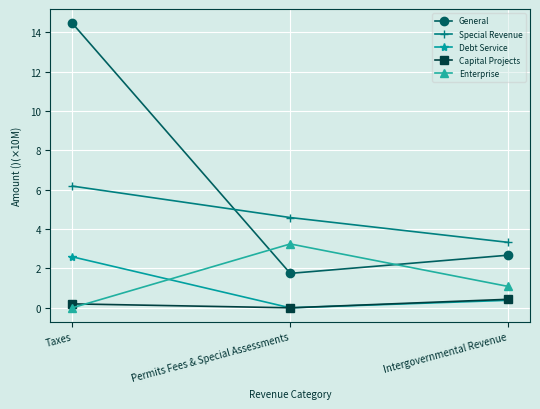

Reading left to right, extract all data points from this chart.

General: 14.5	1.8	2.7
Special Revenue: 6.2	4.6	3.3
Debt Service: 2.6	0.0	0.4
Capital Projects: 0.2	0.0	0.4
Enterprise: 0.0	3.2	1.1